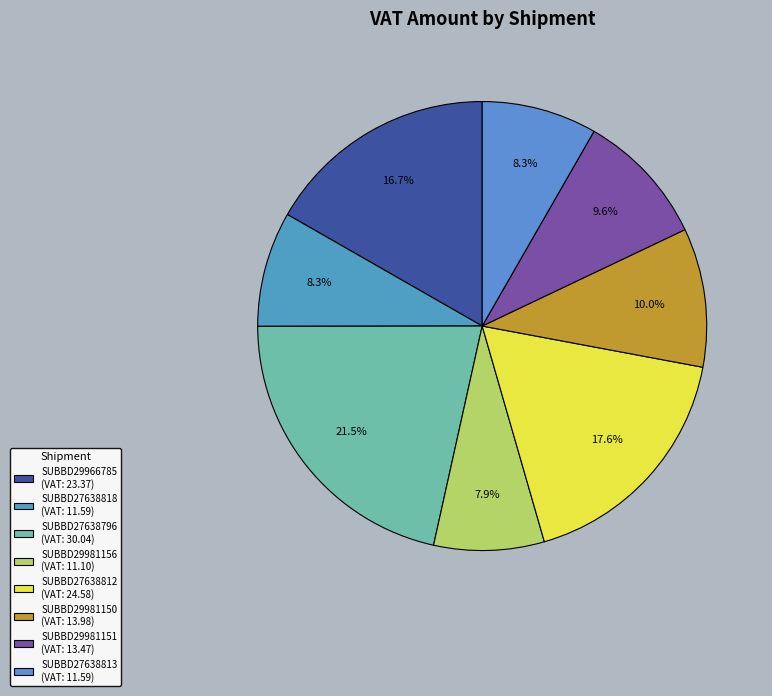

To the nearest percent, what portion does SUBBD29981150 represent?

10%